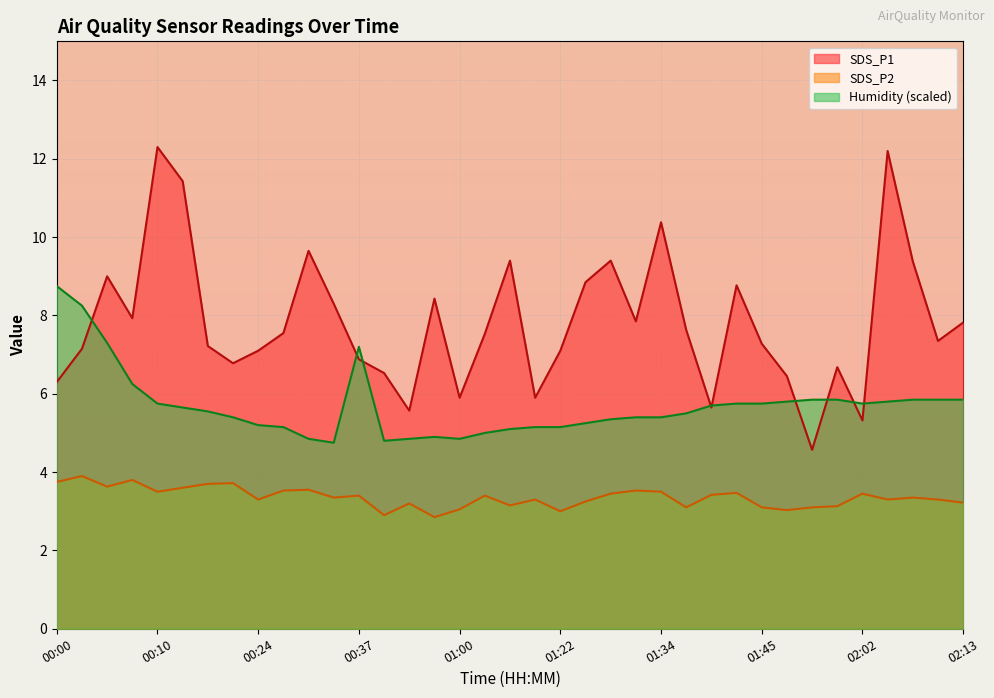

What is the sum of the Humidity values at 00:05 and 00:30?

12.1